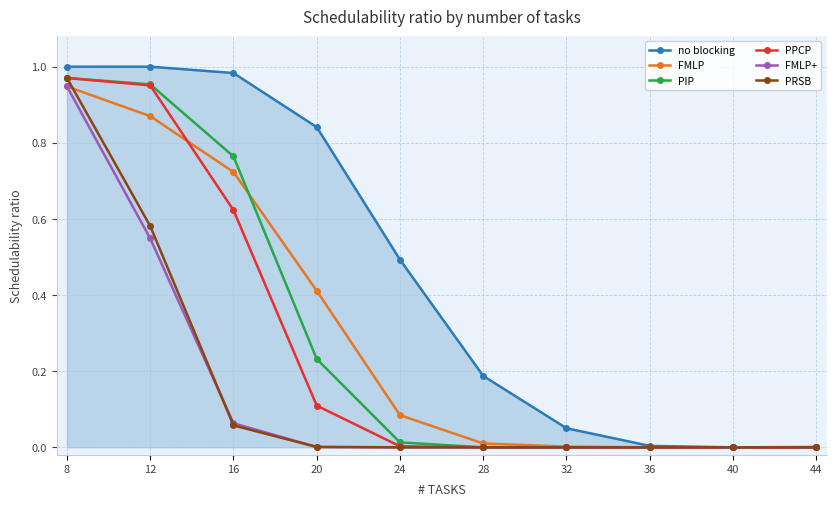

True or false: no blocking has a value of 0.0 at 36.

True